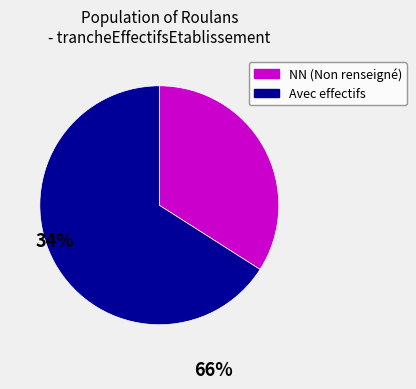

Does any single category account for the majority?

Yes